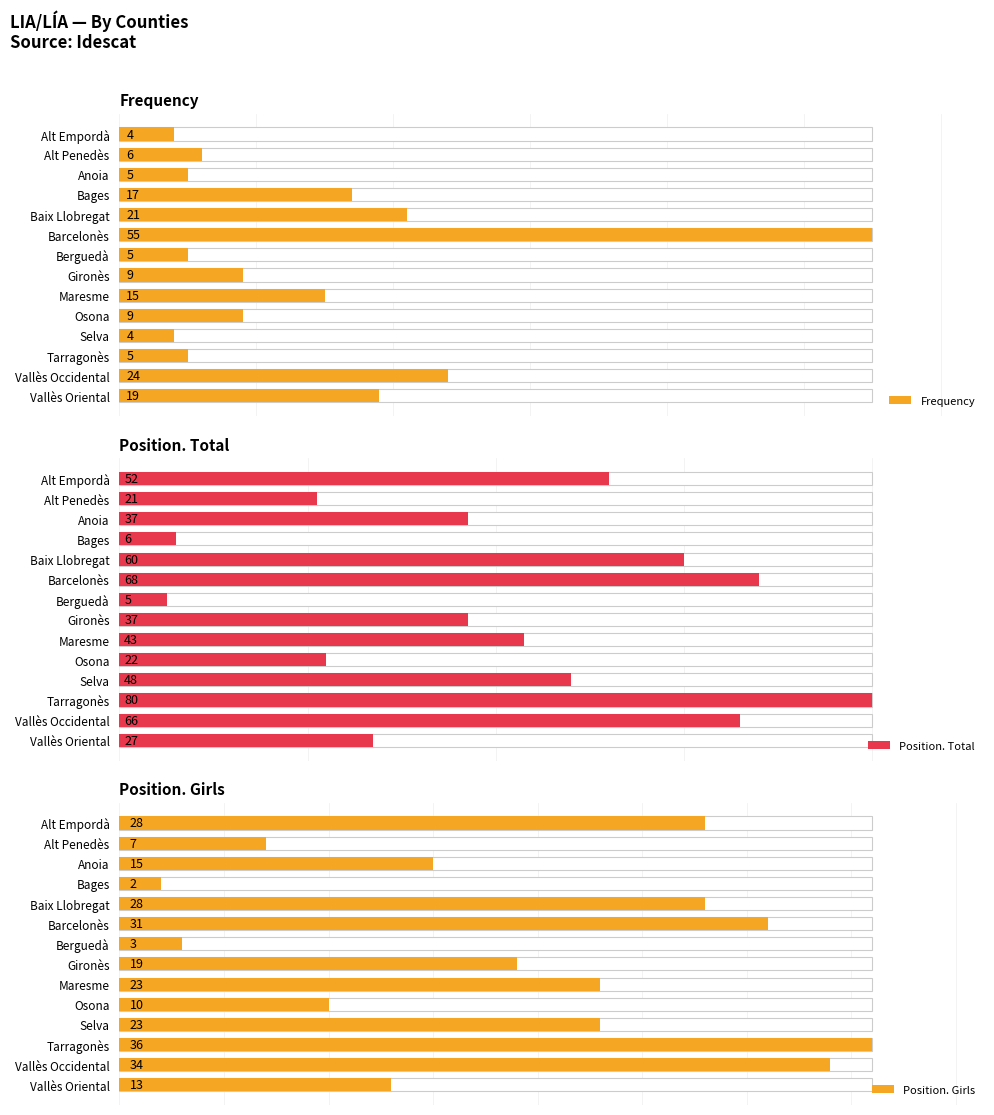

What is the sum of all Position. Total values?

572